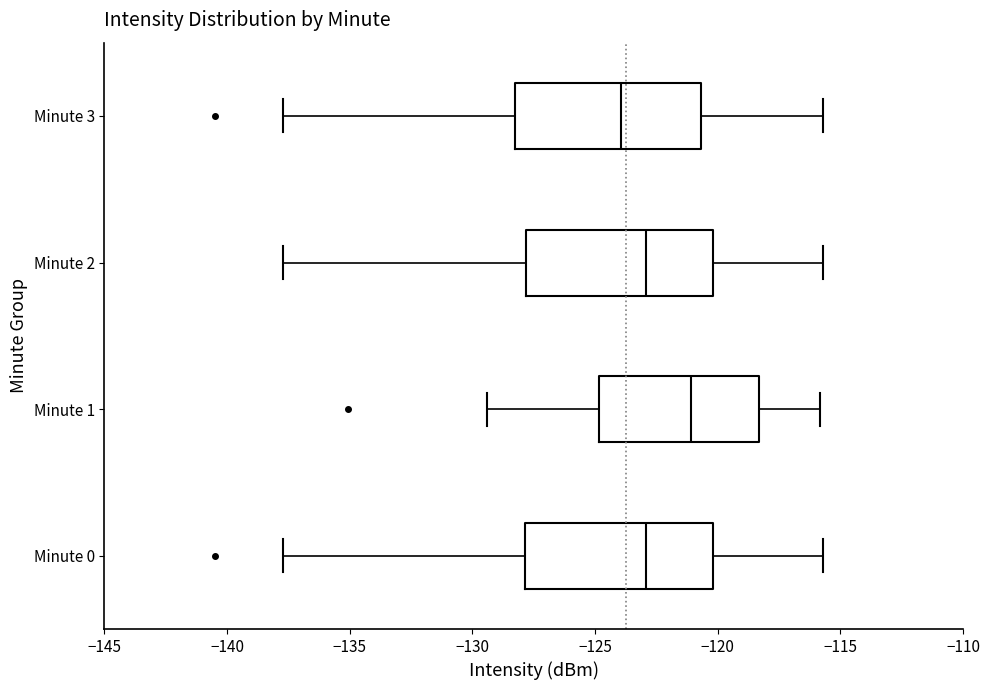

Reading bottom to top, read every box against the x-axis: the position of its median line, the range the box covers, and the ends of its whiskers. The values are not printed on the chart, so give them approximately, as read against the axis.

Minute 0: median -123.0, box -128.0 to -120.0, whiskers -137.5 to -115.5
Minute 1: median -121.0, box -125.0 to -118.5, whiskers -129.5 to -116.0
Minute 2: median -123.0, box -128.0 to -120.0, whiskers -137.5 to -115.5
Minute 3: median -124.0, box -128.5 to -120.5, whiskers -137.5 to -115.5